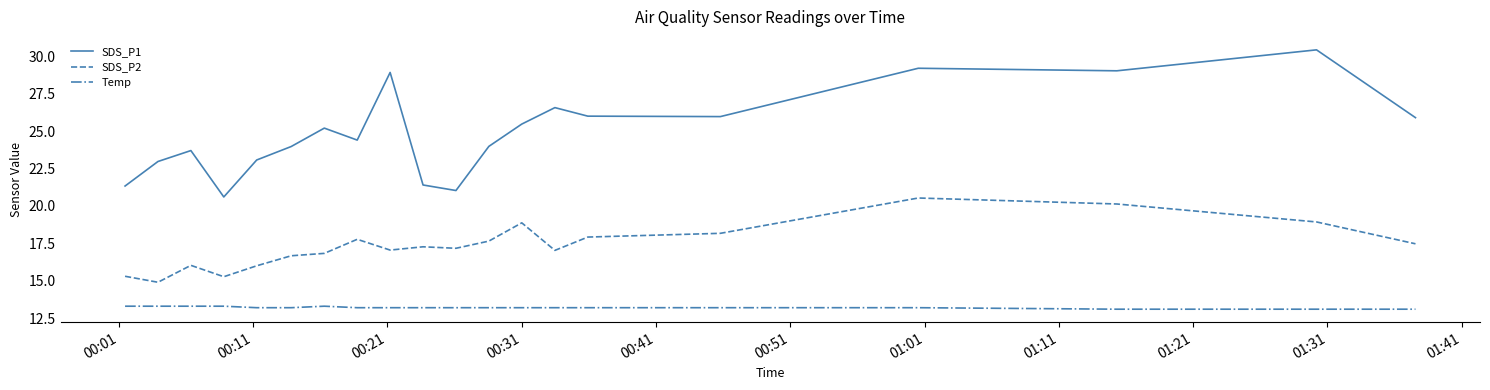

True or false: Temp and SDS_P1 intersect in this chart.

False